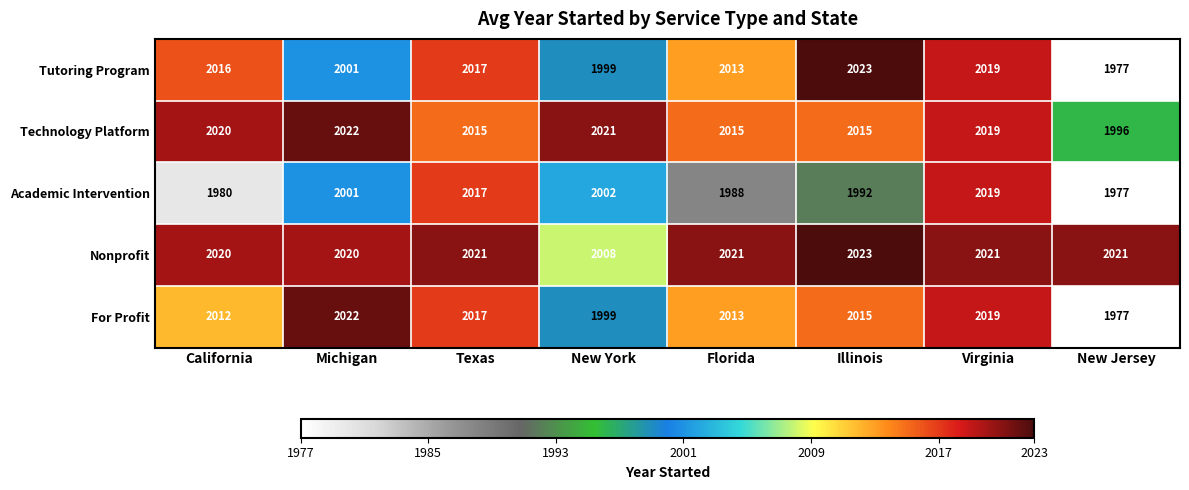

Which label corresponds to the smallest value in the chart?

New Jersey